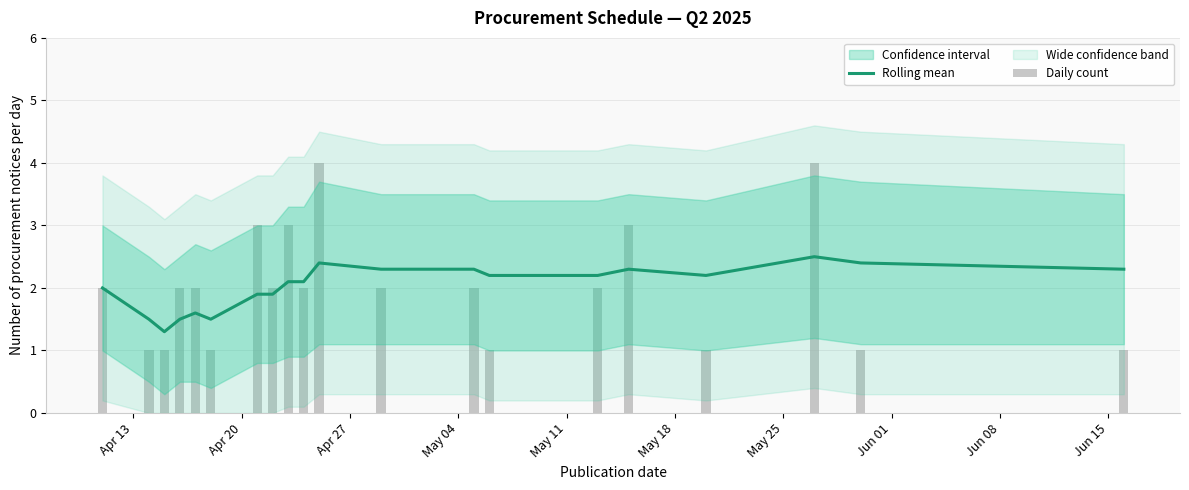

At how many categories does at least one series exceed 2?

13